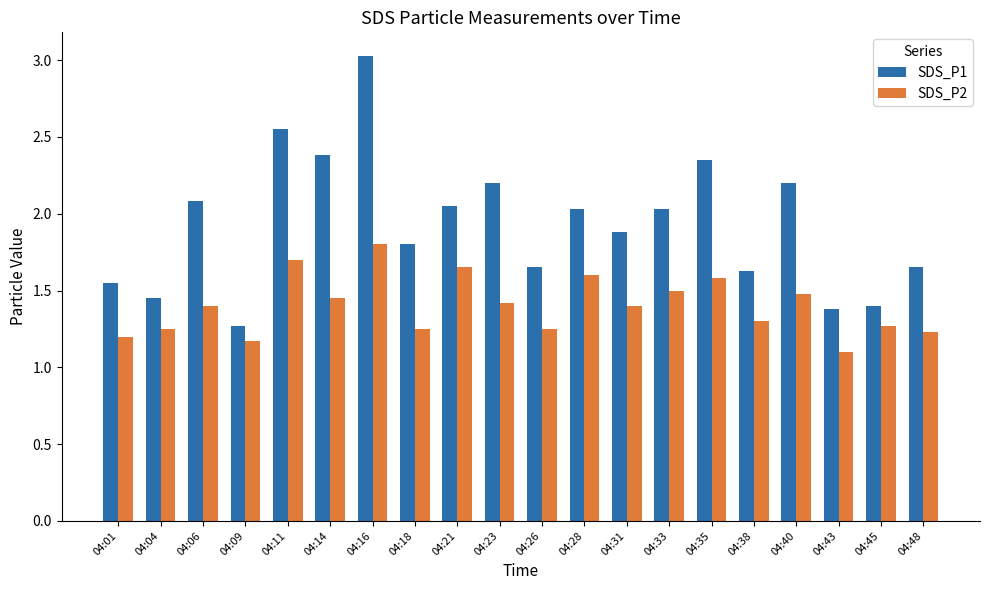

What is the difference between the maximum and minimum values in the SDS_P1 series?

1.8